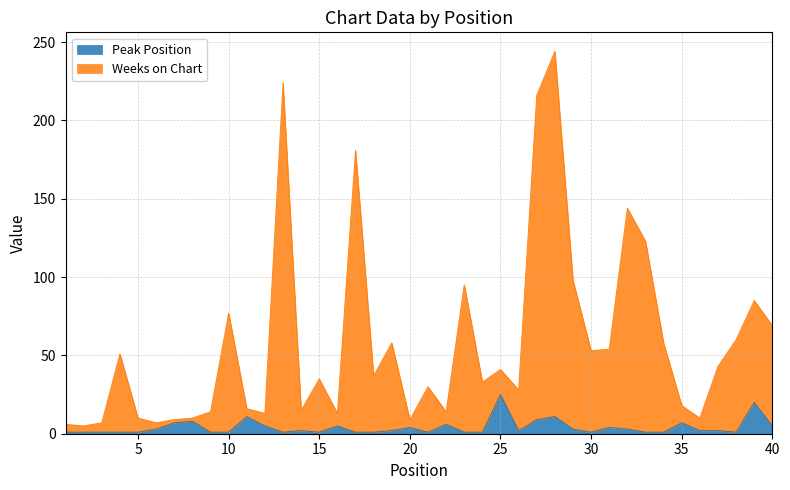

True or false: Peak Position has a value of 2 at 16.

False